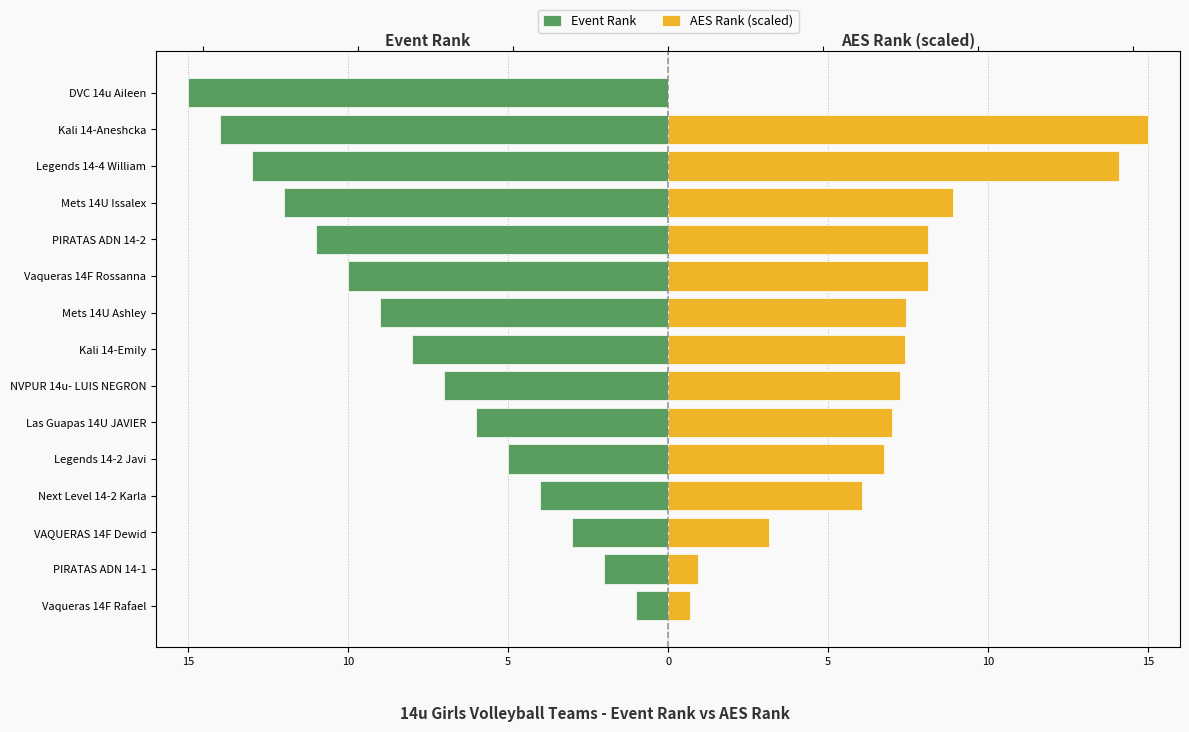

What are all the series names shown in the legend?

Event Rank, AES Rank (scaled)